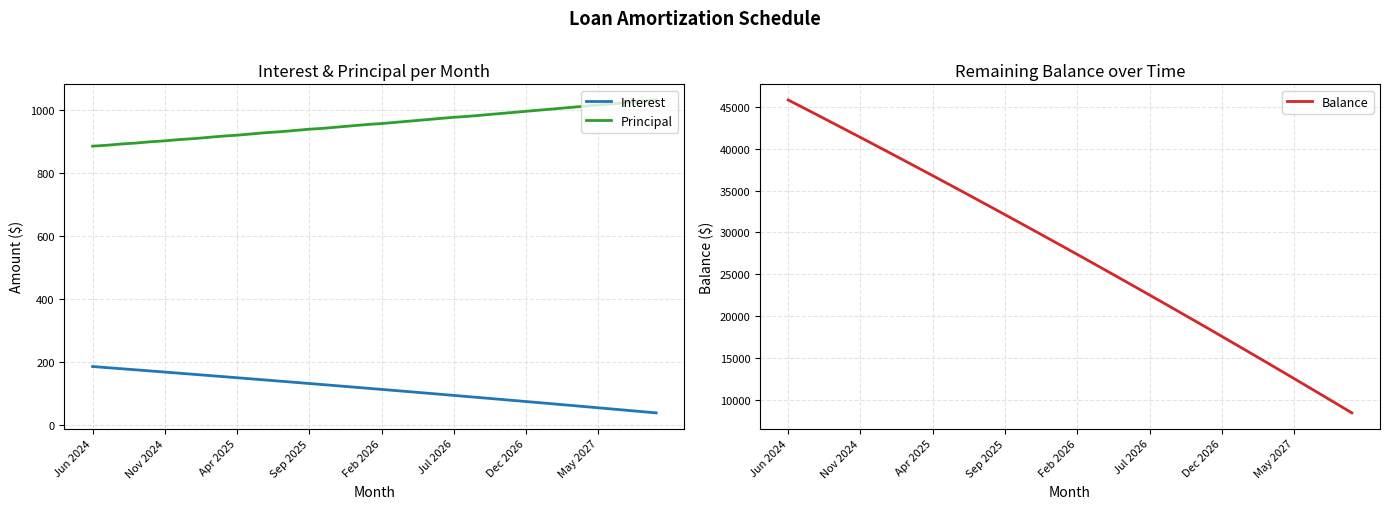

What position from the left is 38?

39